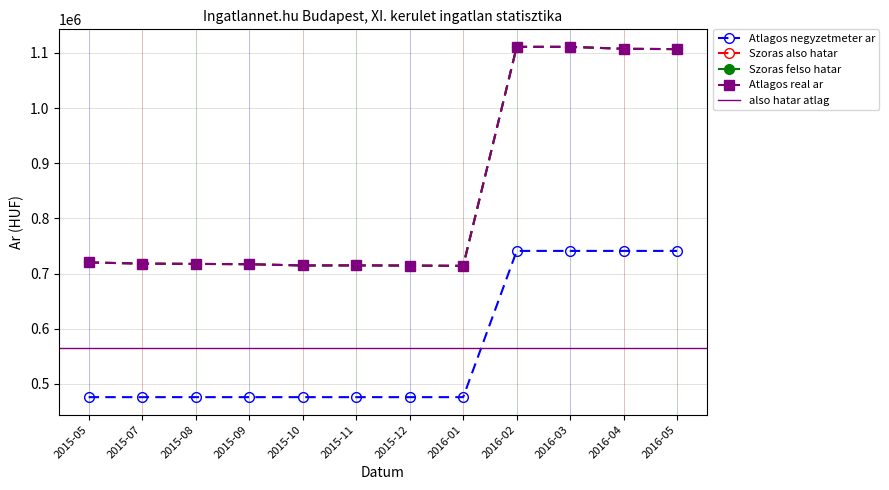

What is the label of the 10th point from the right?

2015-08